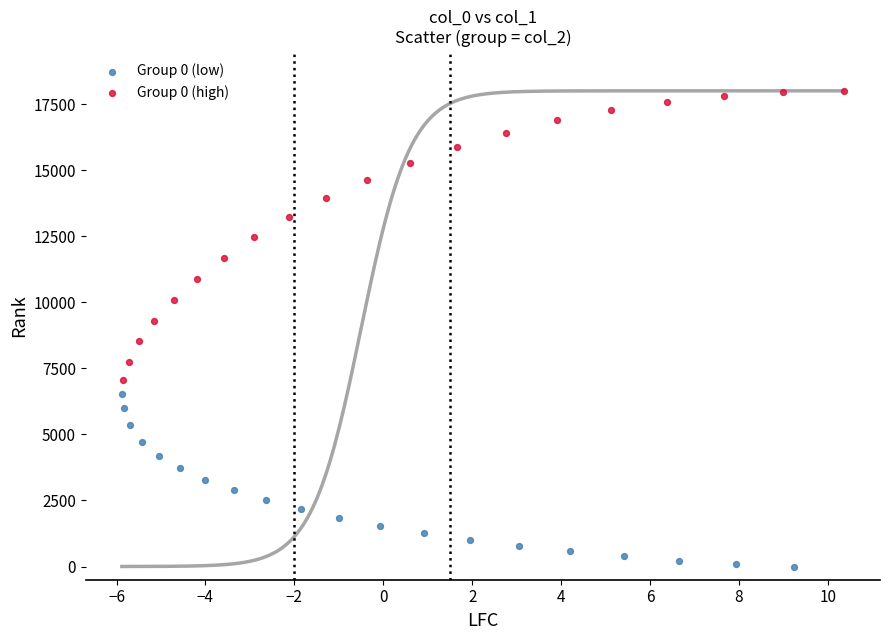

Which series contains the highest Y value?

Group 0 (high)